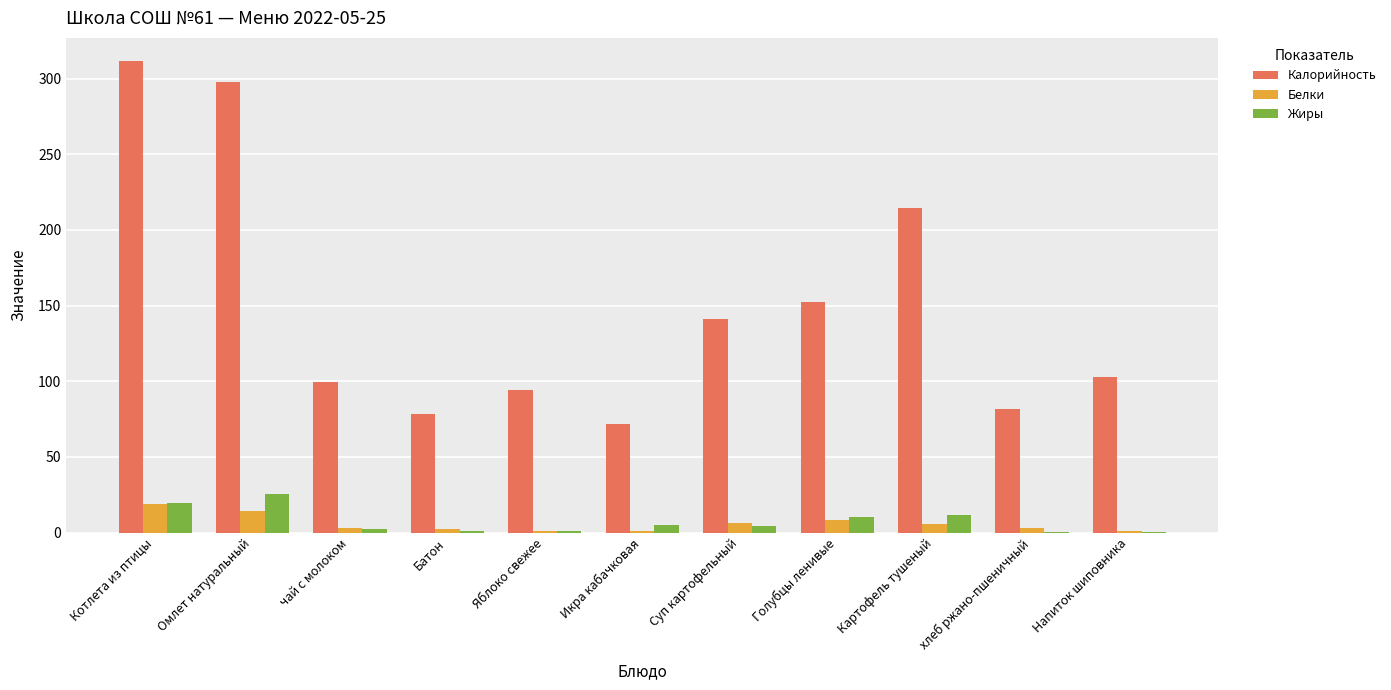

What is the total value across all series at Батон?

81.8